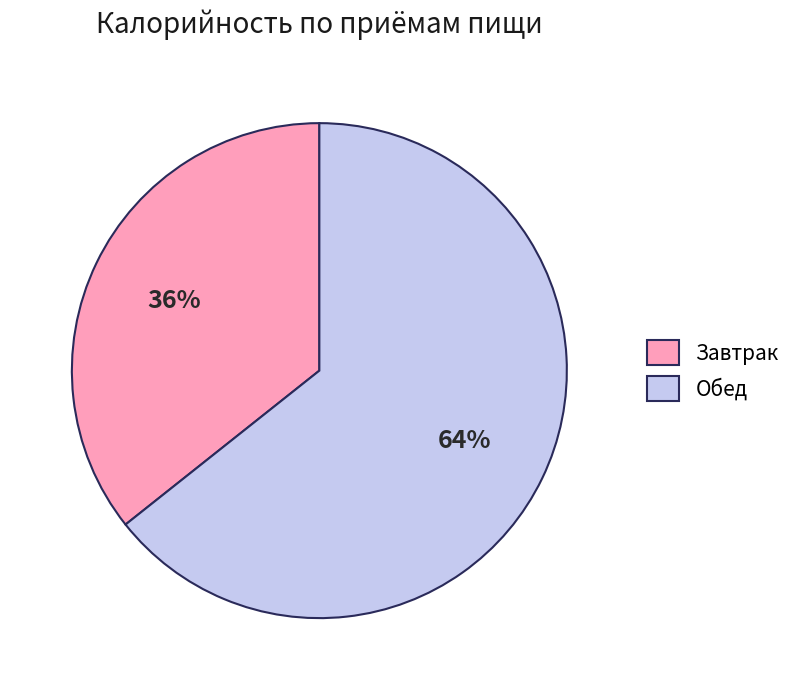

The Обед slice represents 64% of the pie. True or false?

True